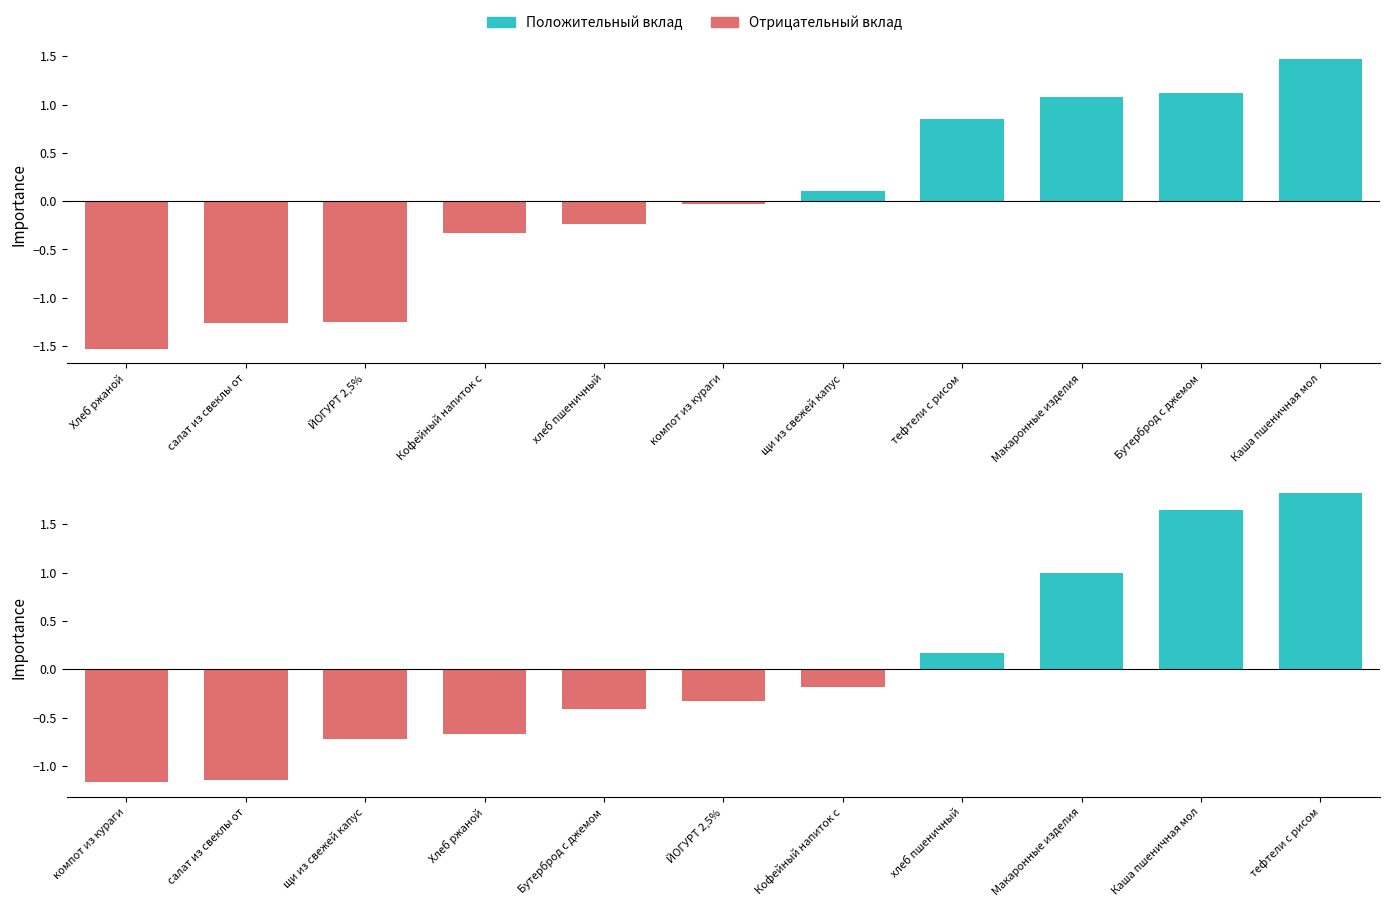

What is the approximate value of Калорийность at ЙОГУРТ 2,5%?

-1.2